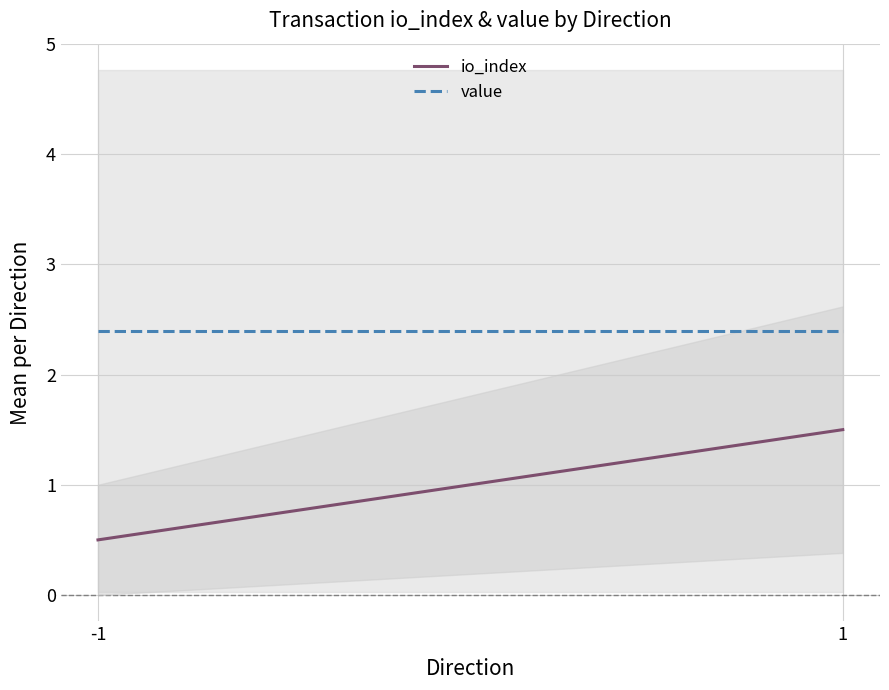

How many io_index values are between 0 and 1?

1